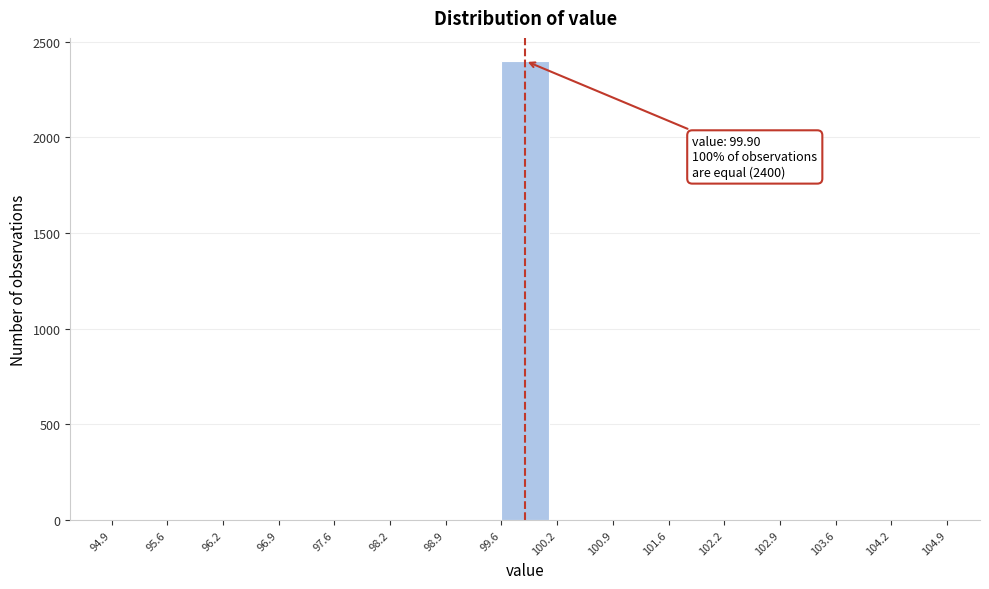

Over which range of the x-axis is the bar tallest?

99.6 to 100.2